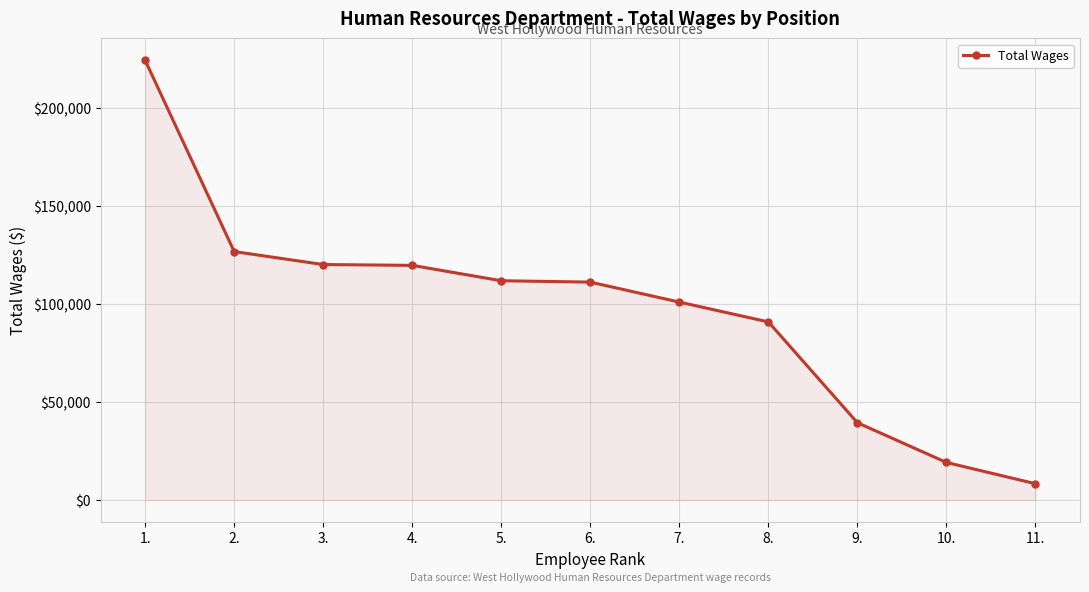

How many data points are less than 111138?

5